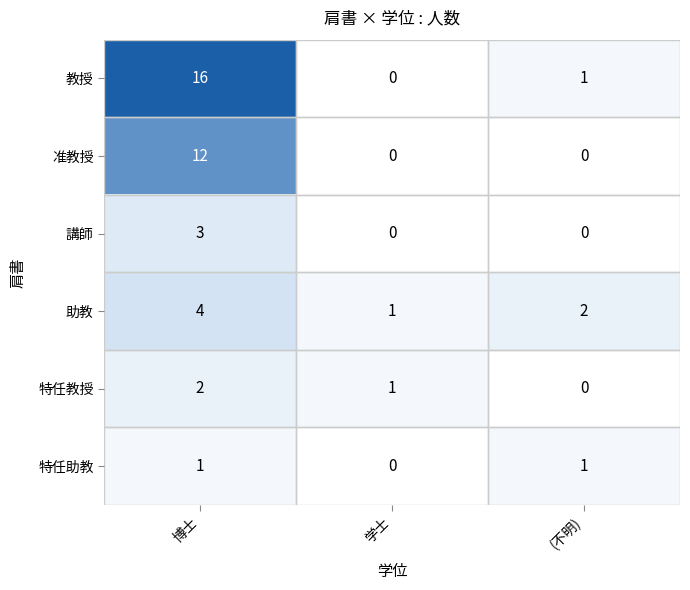

How many data points in 特任助教 are less than 1?

1